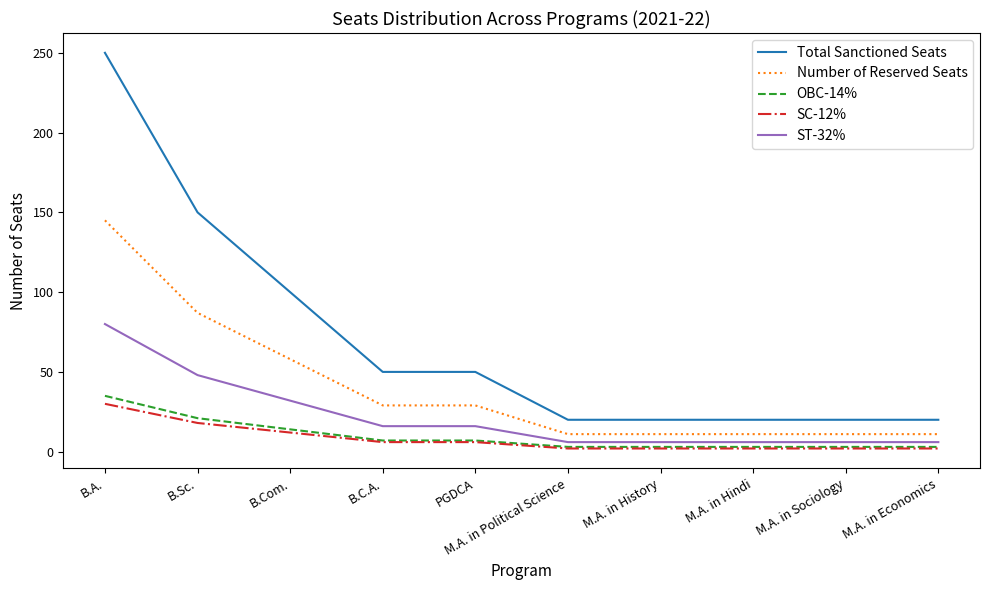

True or false: Total Sanctioned Seats and Number of Reserved Seats intersect in this chart.

False